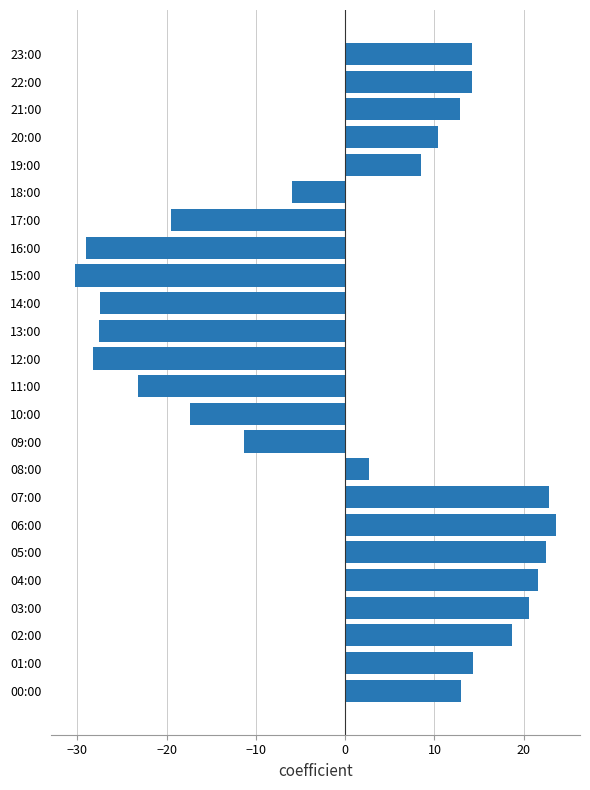

The chart shows a value of 8.5 at 21:00. True or false?

False